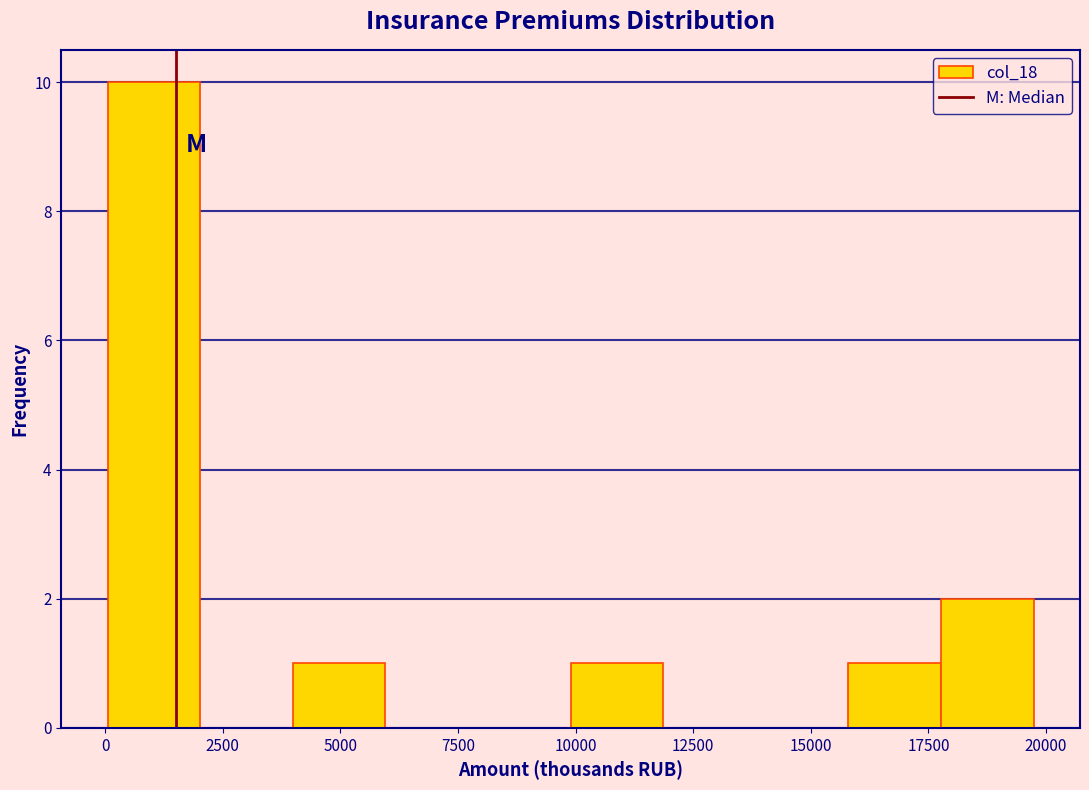

Read against the x-axis, roughly where is the centre of the tallest bar?

1000